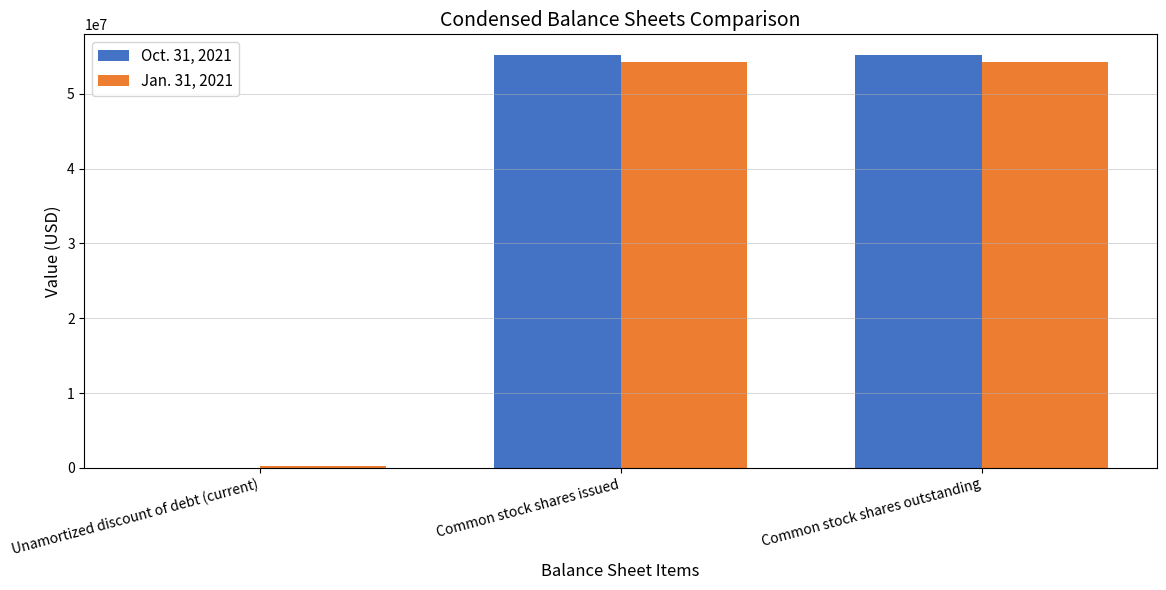

Is the value of Jan. 31, 2021 at Unamortized discount of debt (current) greater than the value of Oct. 31, 2021 at Common stock shares outstanding?

No